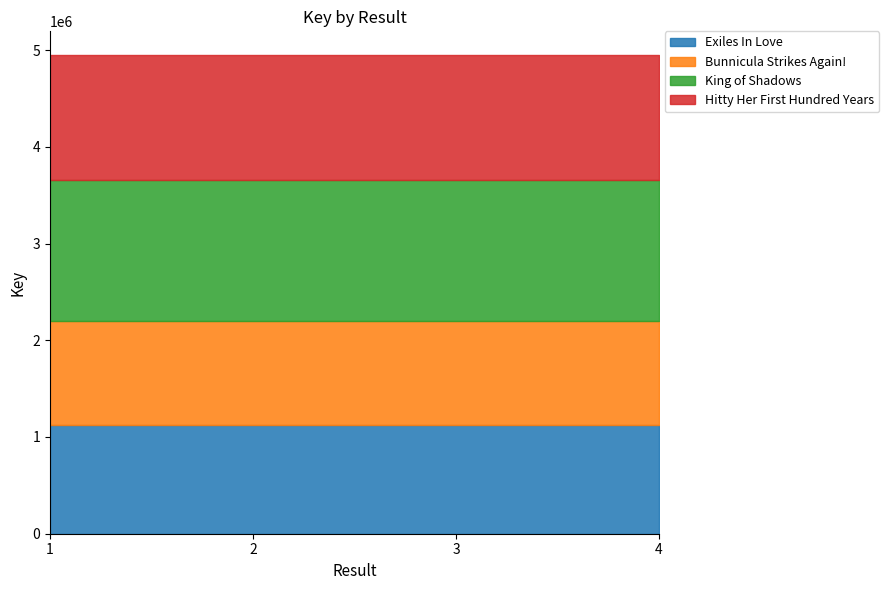

True or false: Hitty Her First Hundred Years and Exiles In Love intersect in this chart.

False